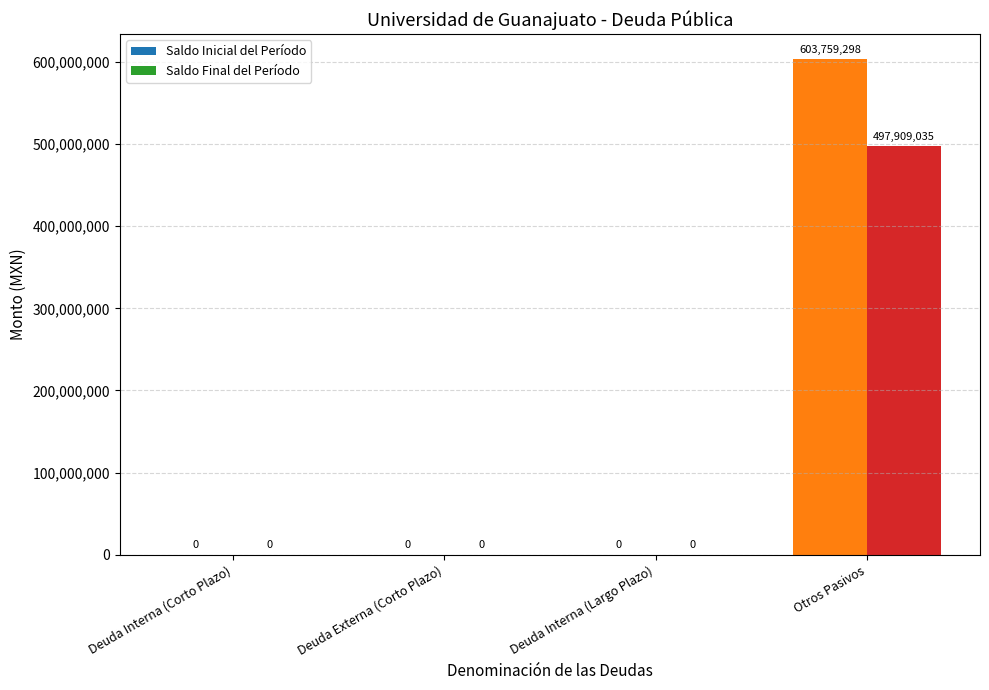

What are all the series names shown in the legend?

Saldo Inicial del Período, Saldo Final del Período